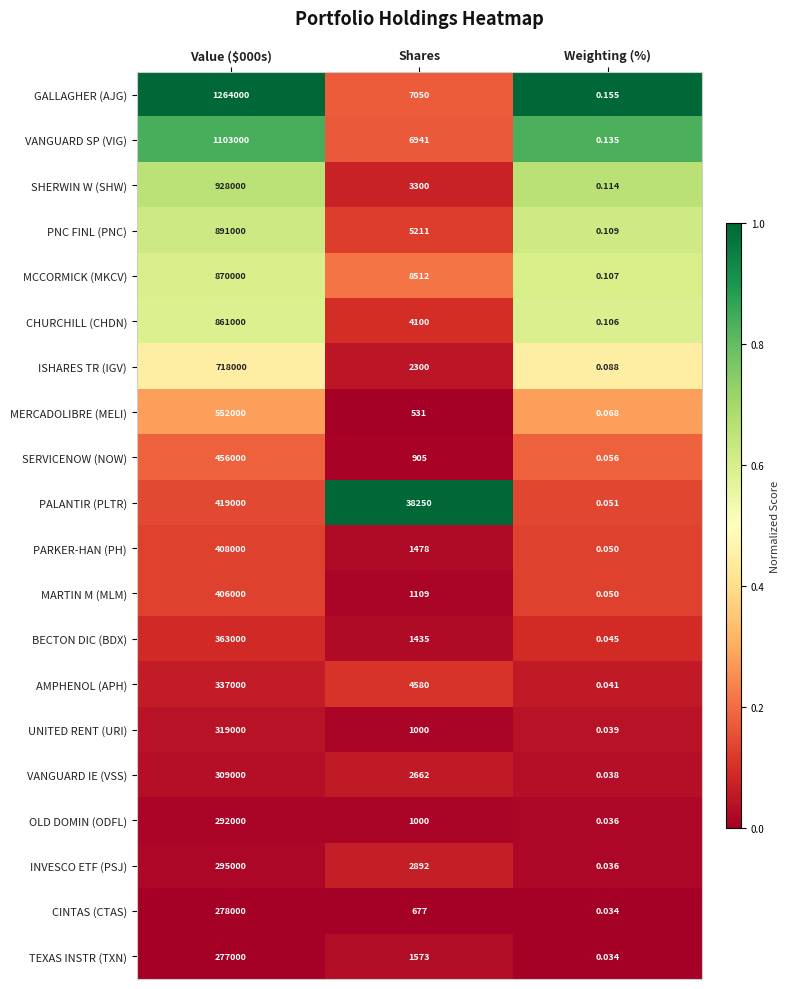

At which label is PALANTIR (PLTR) closest to 209500?

Shares